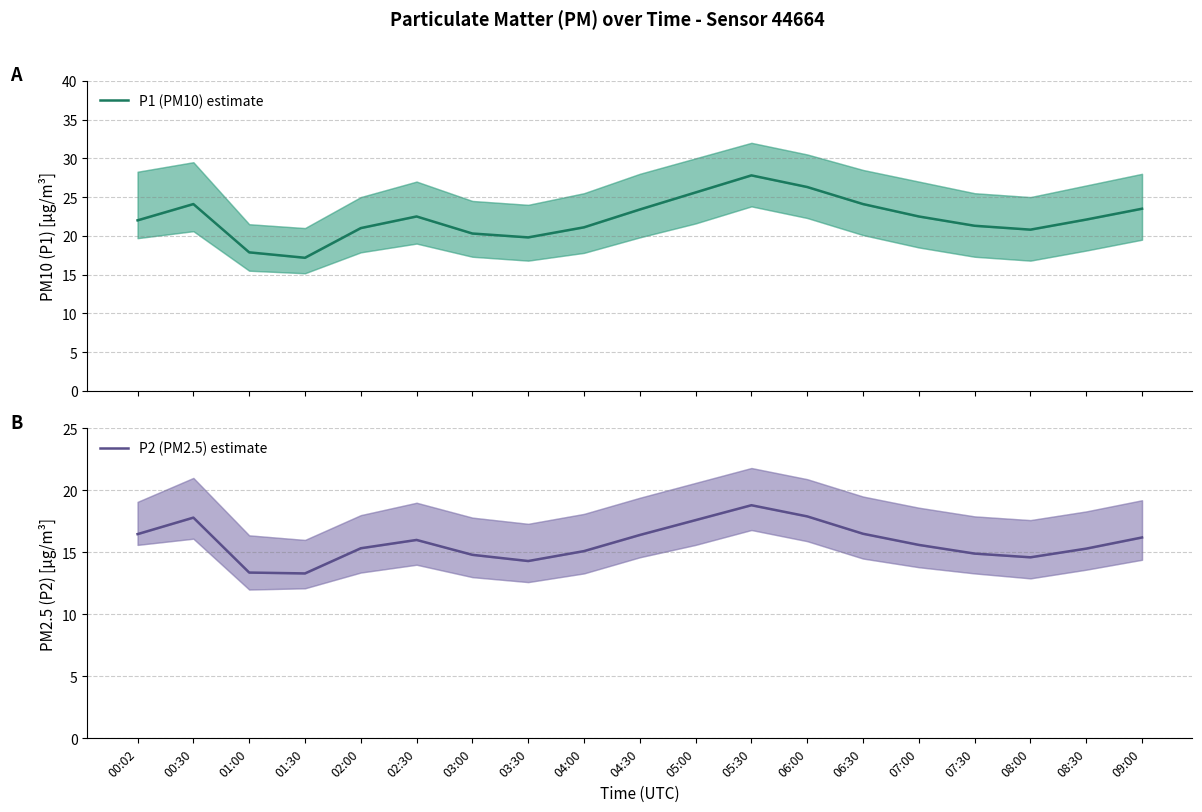

True or false: P1 (PM10) estimate and P2 (PM2.5) estimate intersect in this chart.

False